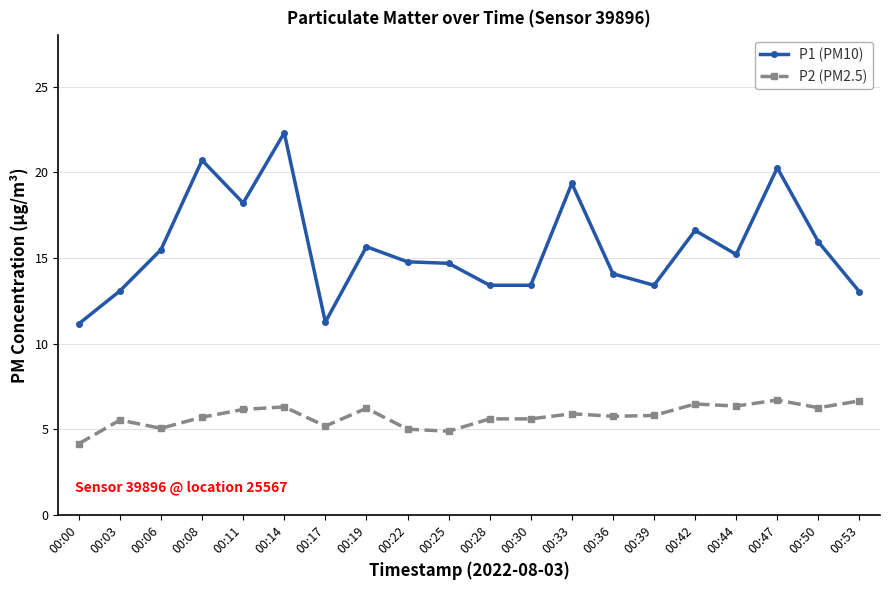

The P2 (PM2.5) series shows 9.1 at 00:44. True or false?

False